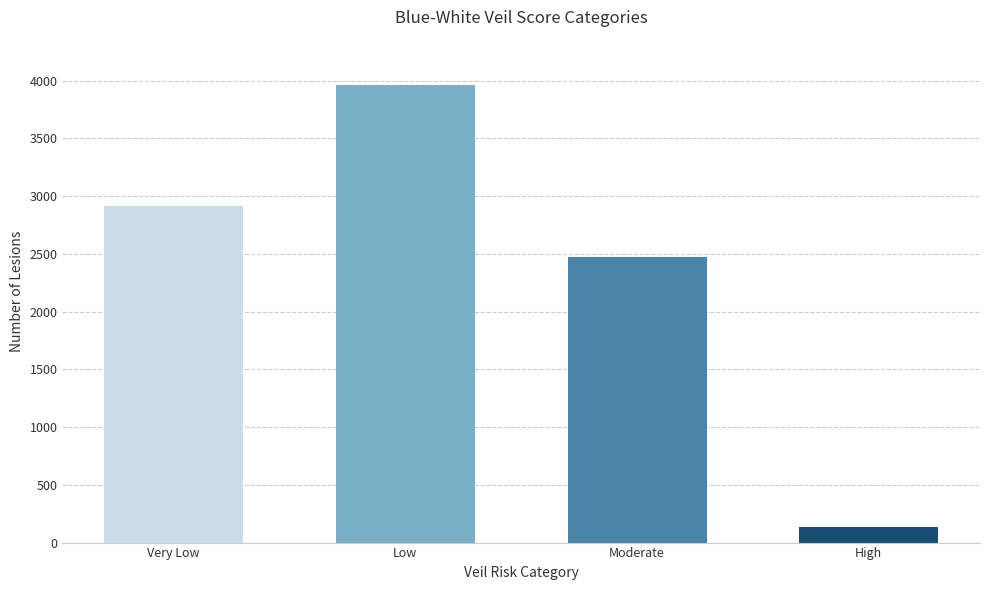

Rank the categories by value from lowest to highest.

High, Moderate, Very Low, Low